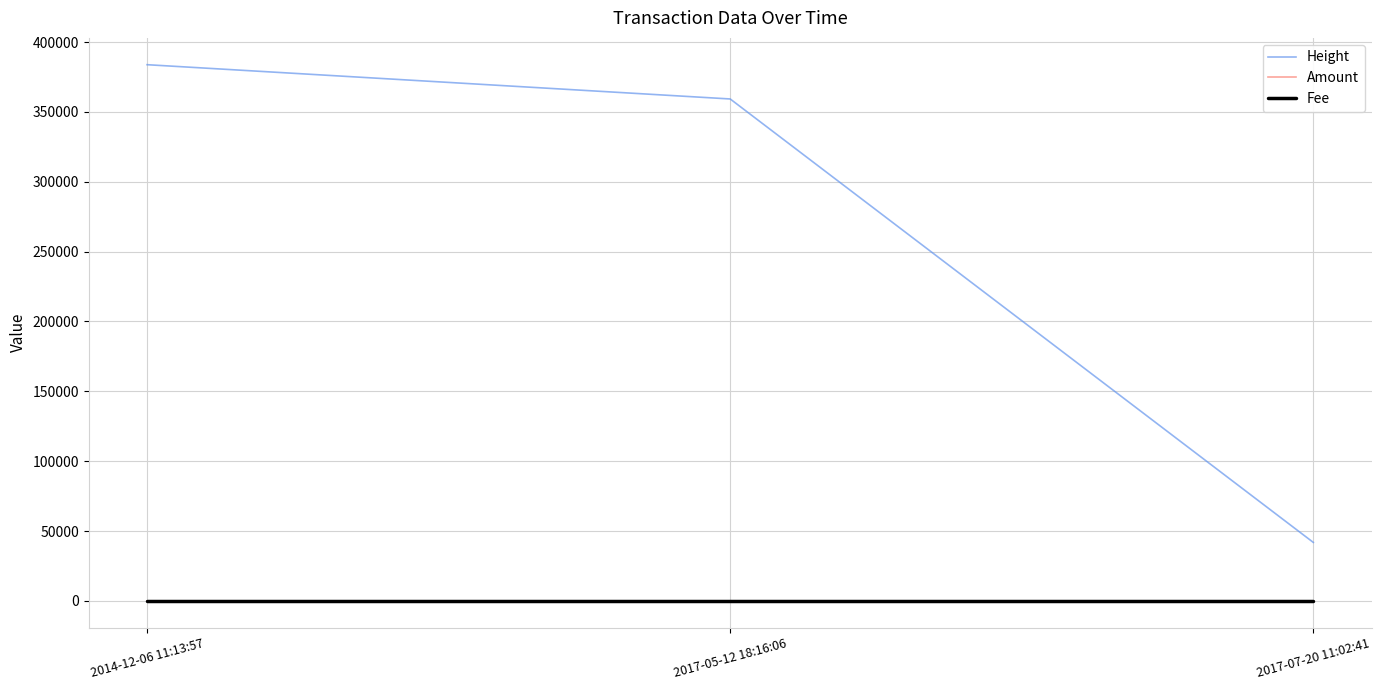

What is the lowest value of the Height series?

41838